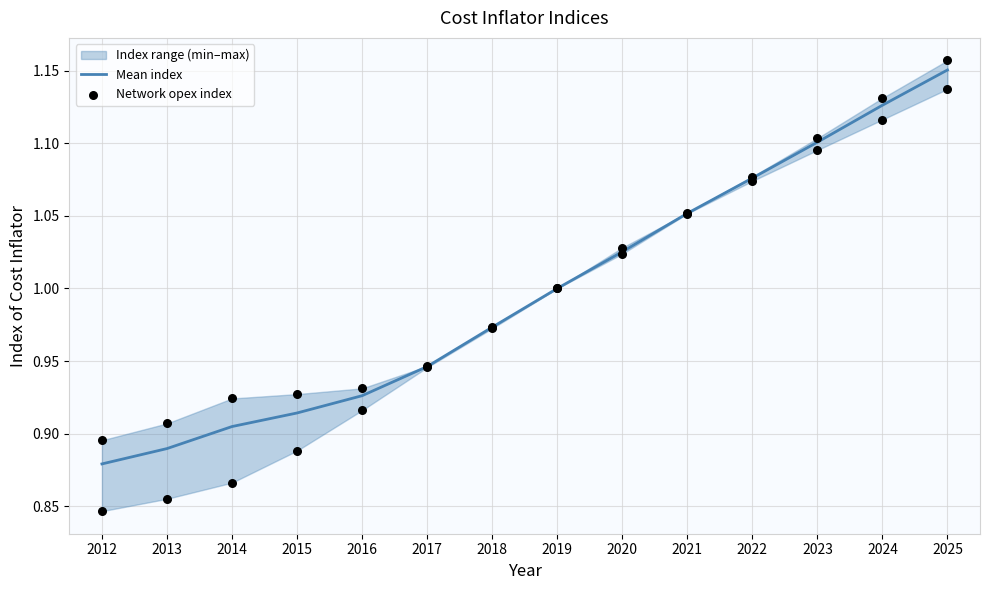

What is the total value across all series at 2018?

1.9